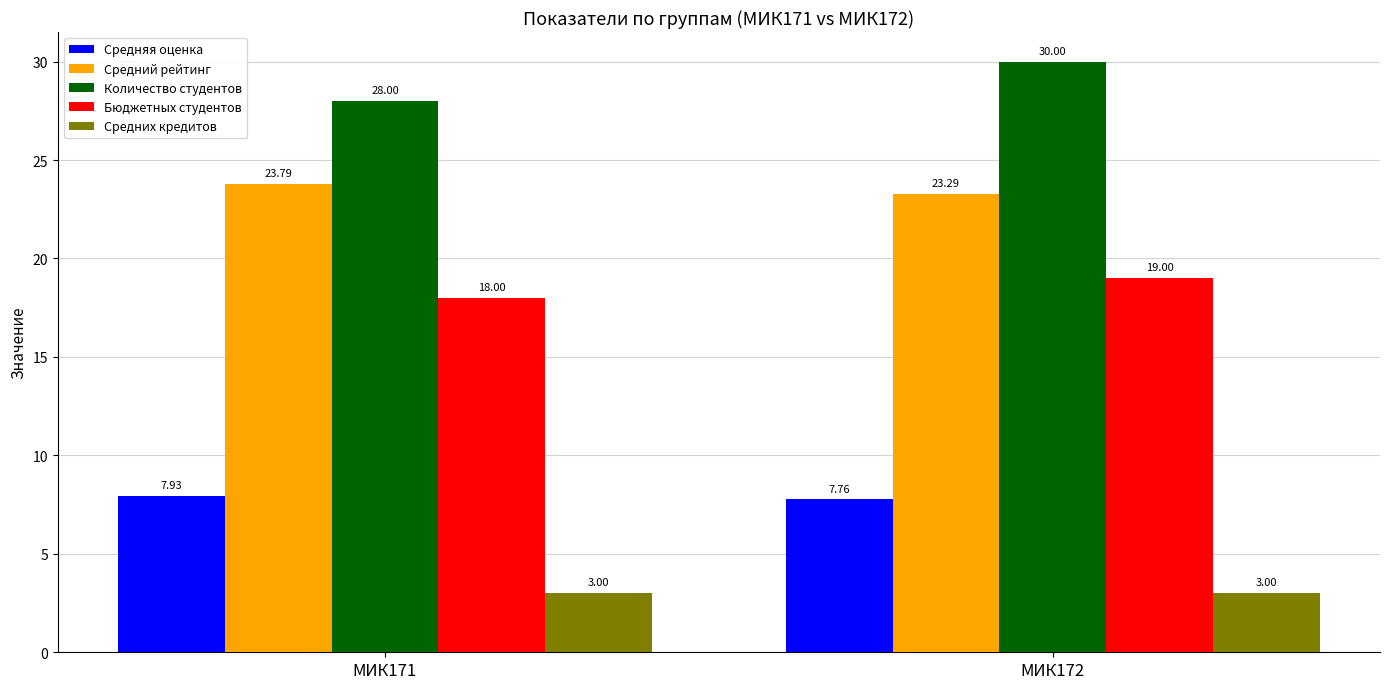

Which category has the lowest value in the Количество студентов series?

МИК171